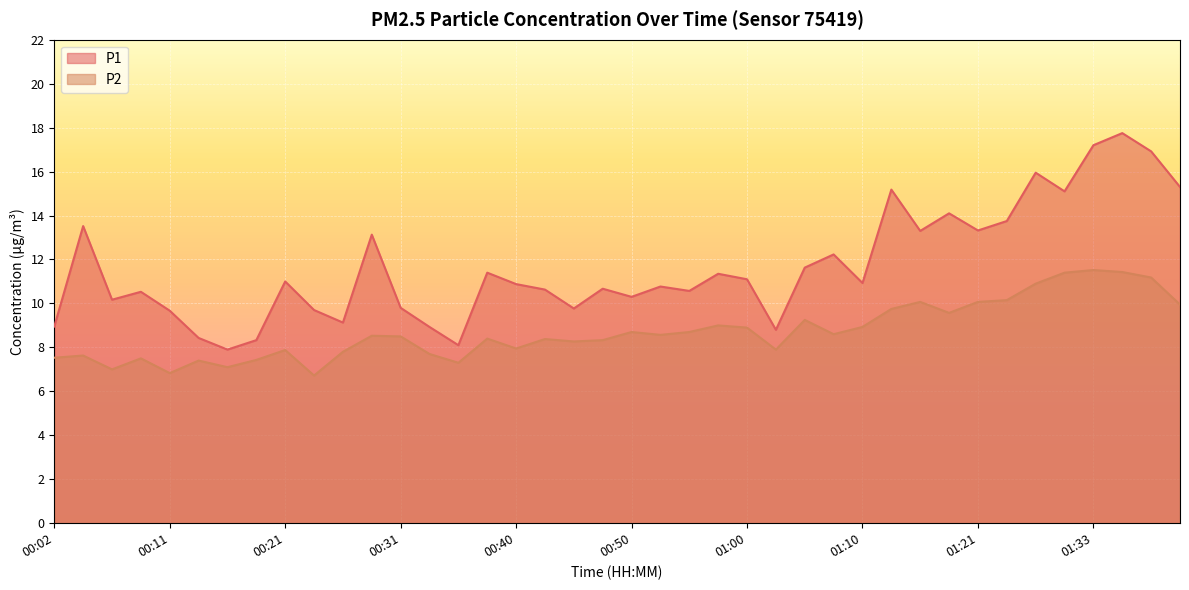

List the series in order of their overall mean, lowest first.

P2, P1